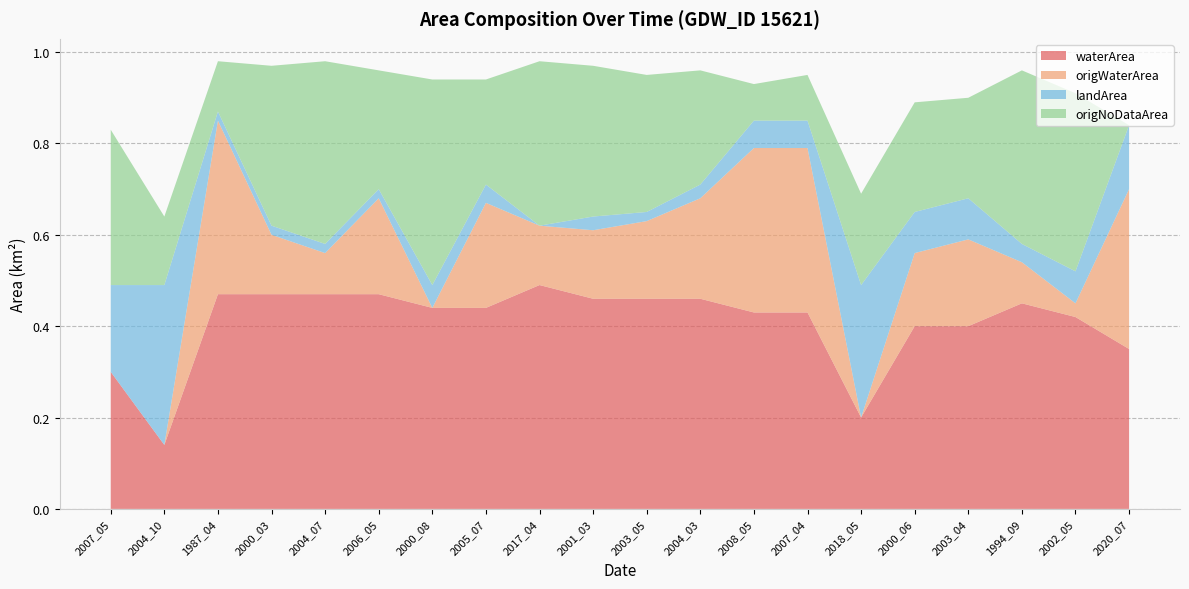

Reading left to right, transcribe all the data shown in this chart.

waterArea: 0.3	0.1	0.5	0.5	0.5	0.5	0.4	0.4	0.5	0.5	0.5	0.5	0.4	0.4	0.2	0.4	0.4	0.5	0.4	0.3
origWaterArea: 0.0	0.0	0.4	0.1	0.1	0.2	0.0	0.2	0.1	0.1	0.2	0.2	0.4	0.4	0.0	0.2	0.2	0.1	0.0	0.3
landArea: 0.2	0.3	0.0	0.0	0.0	0.0	0.1	0.0	0.0	0.0	0.0	0.0	0.1	0.1	0.3	0.1	0.1	0.0	0.1	0.1
origNoDataArea: 0.3	0.1	0.1	0.3	0.4	0.3	0.5	0.2	0.4	0.3	0.3	0.2	0.1	0.1	0.2	0.2	0.2	0.4	0.4	0.0